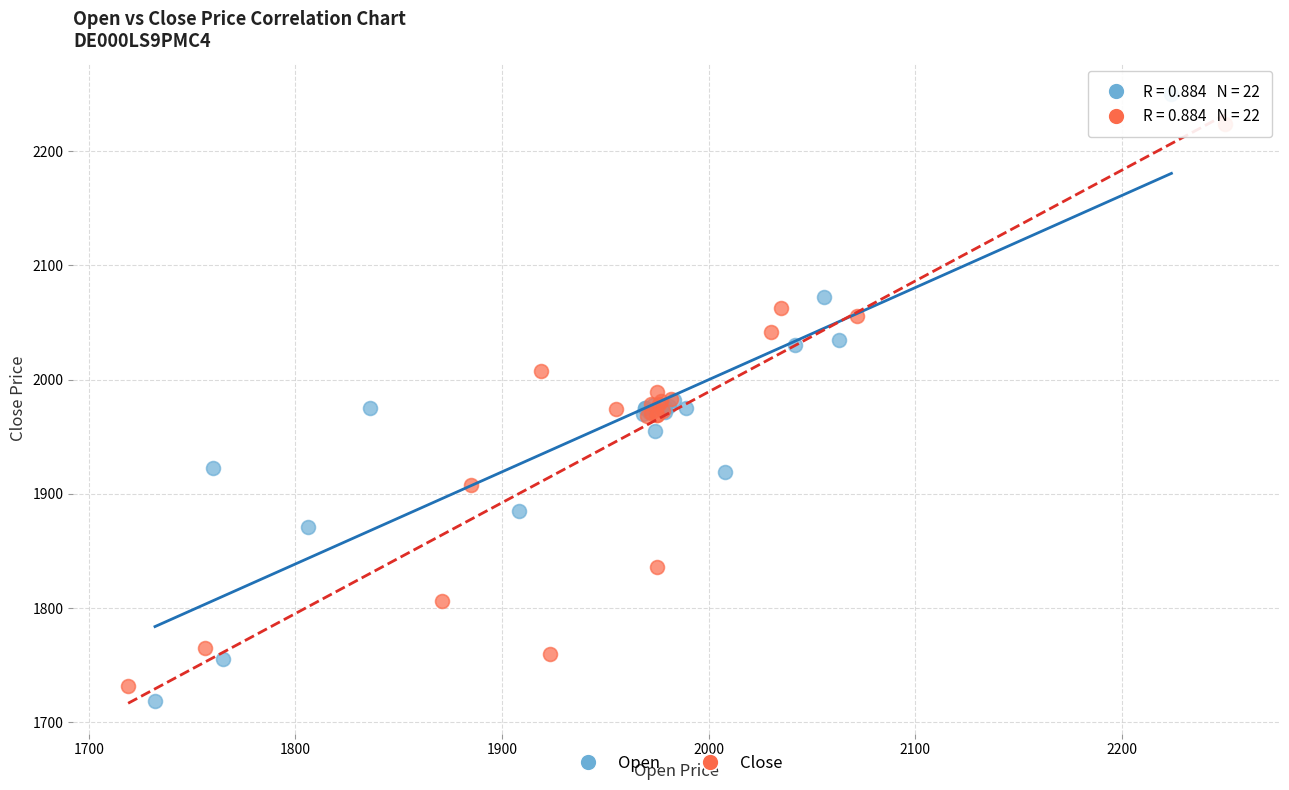

Which series has the largest Y range (max minus min)?

Open